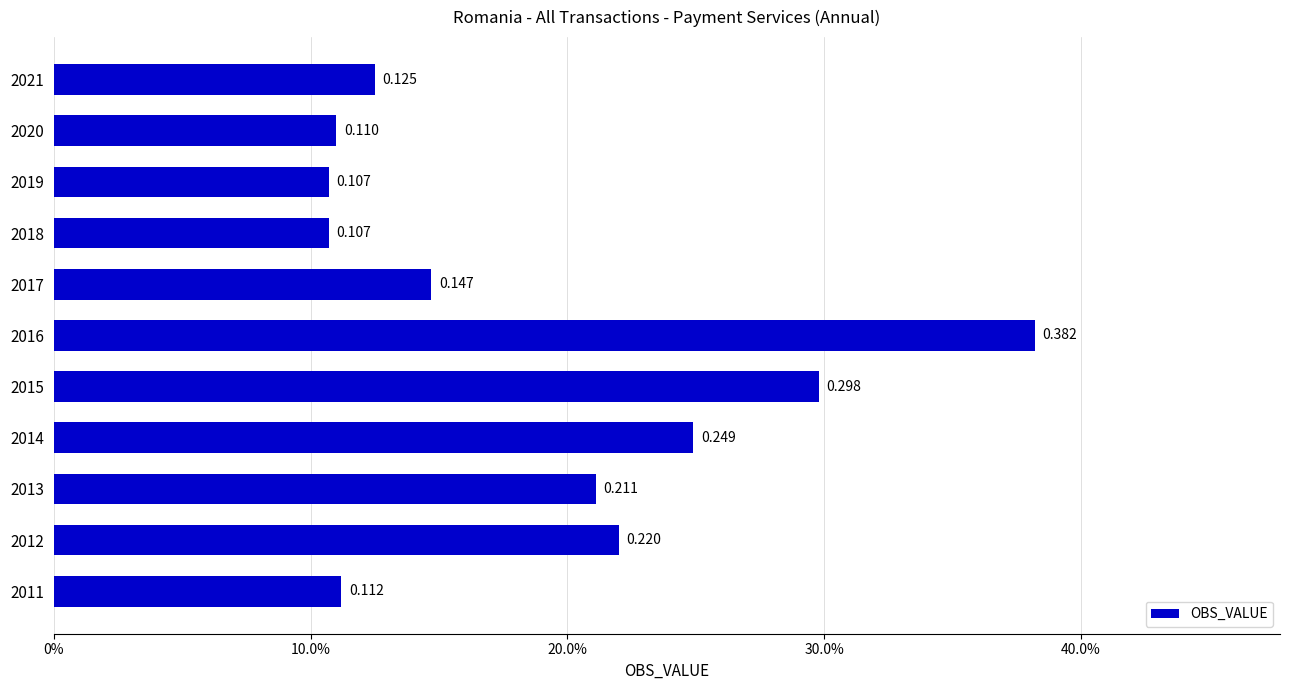

What is the sum of all values?

2.1